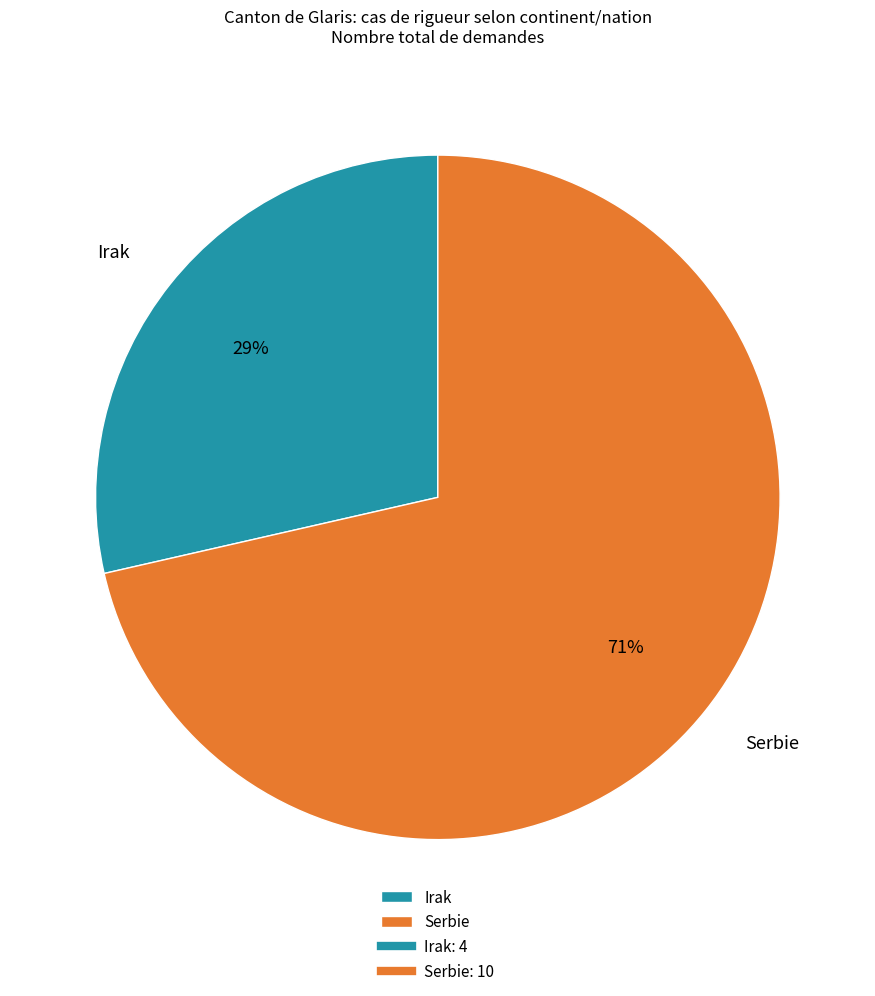

How many slices are in this pie chart?

2